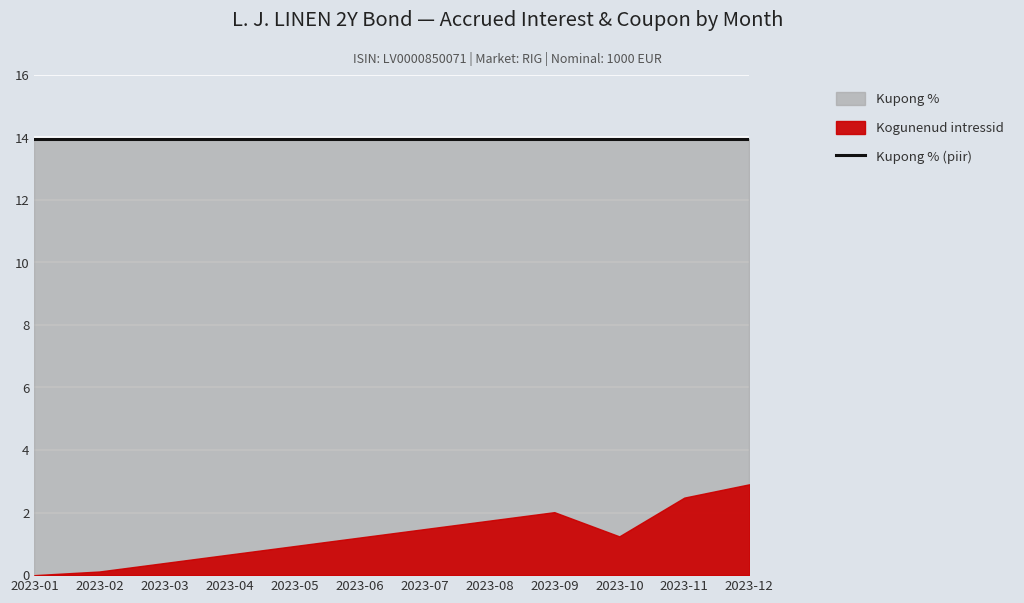

What is the difference between the Kogunenud intressid values at 2023-11 and 2023-12?

0.4